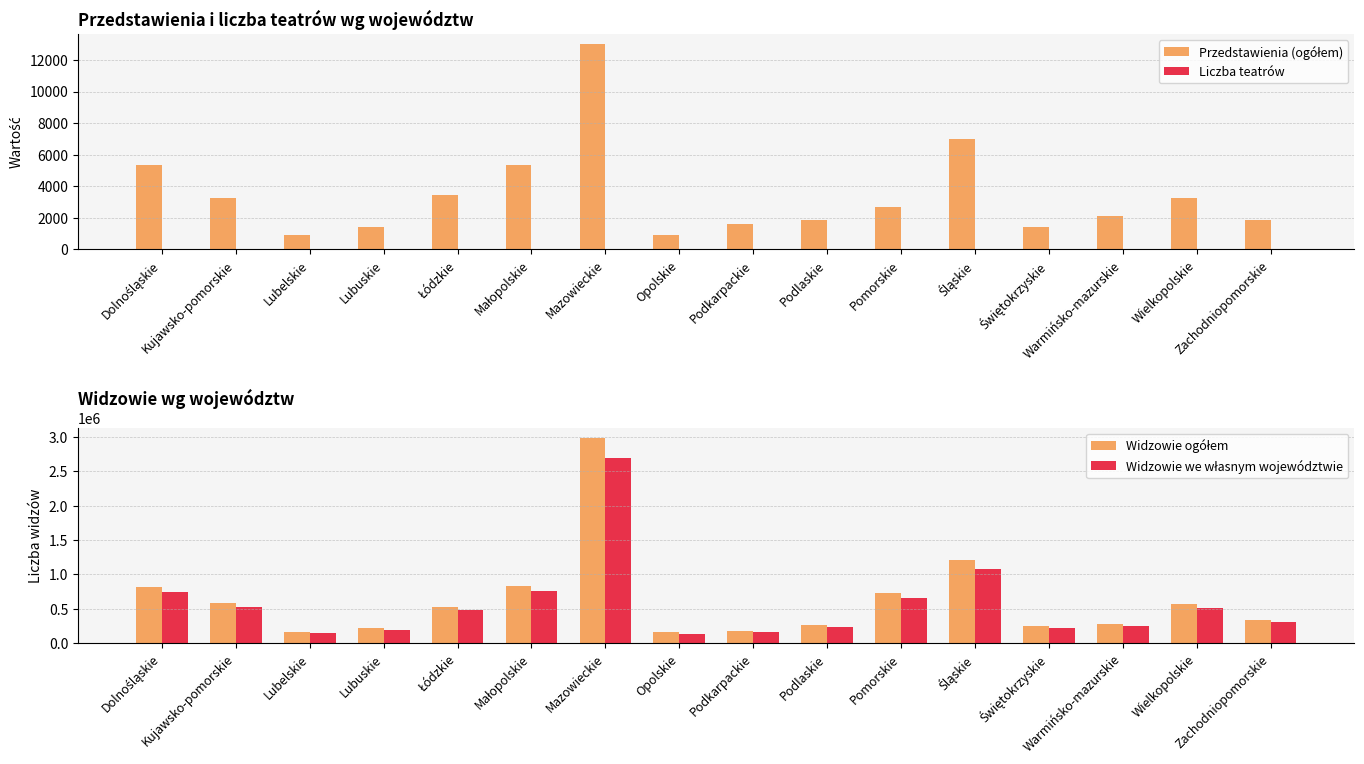

How many data points does each series have?

16